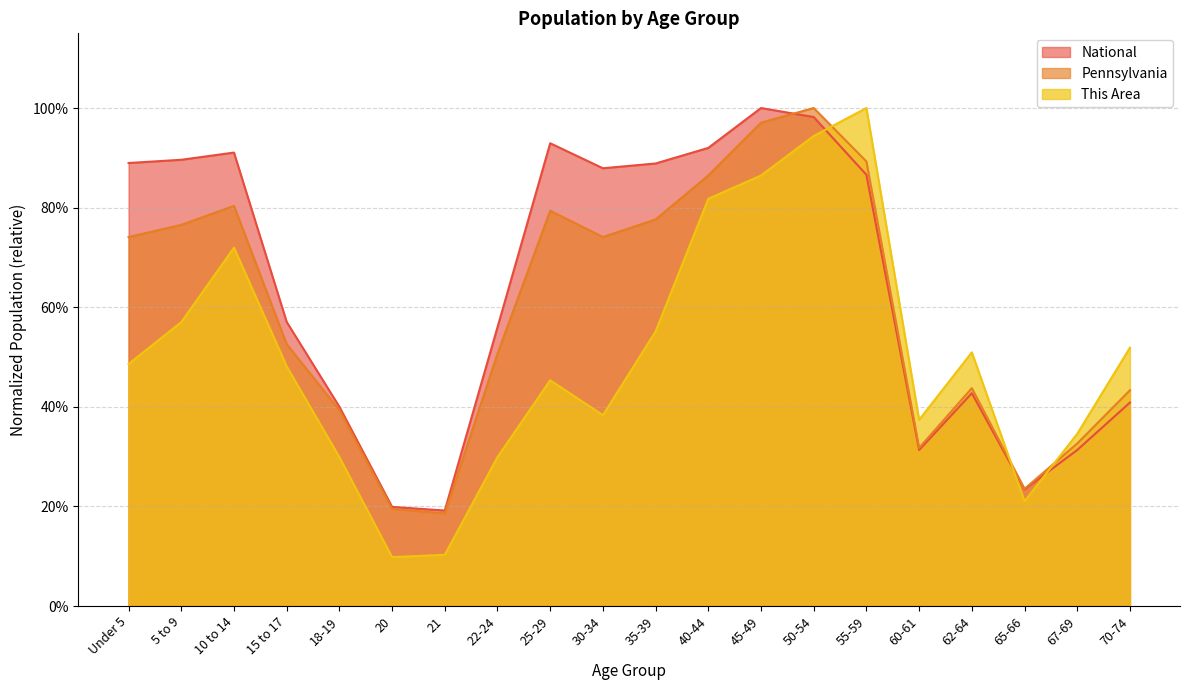

How many interior local peaks does the National series have?

4